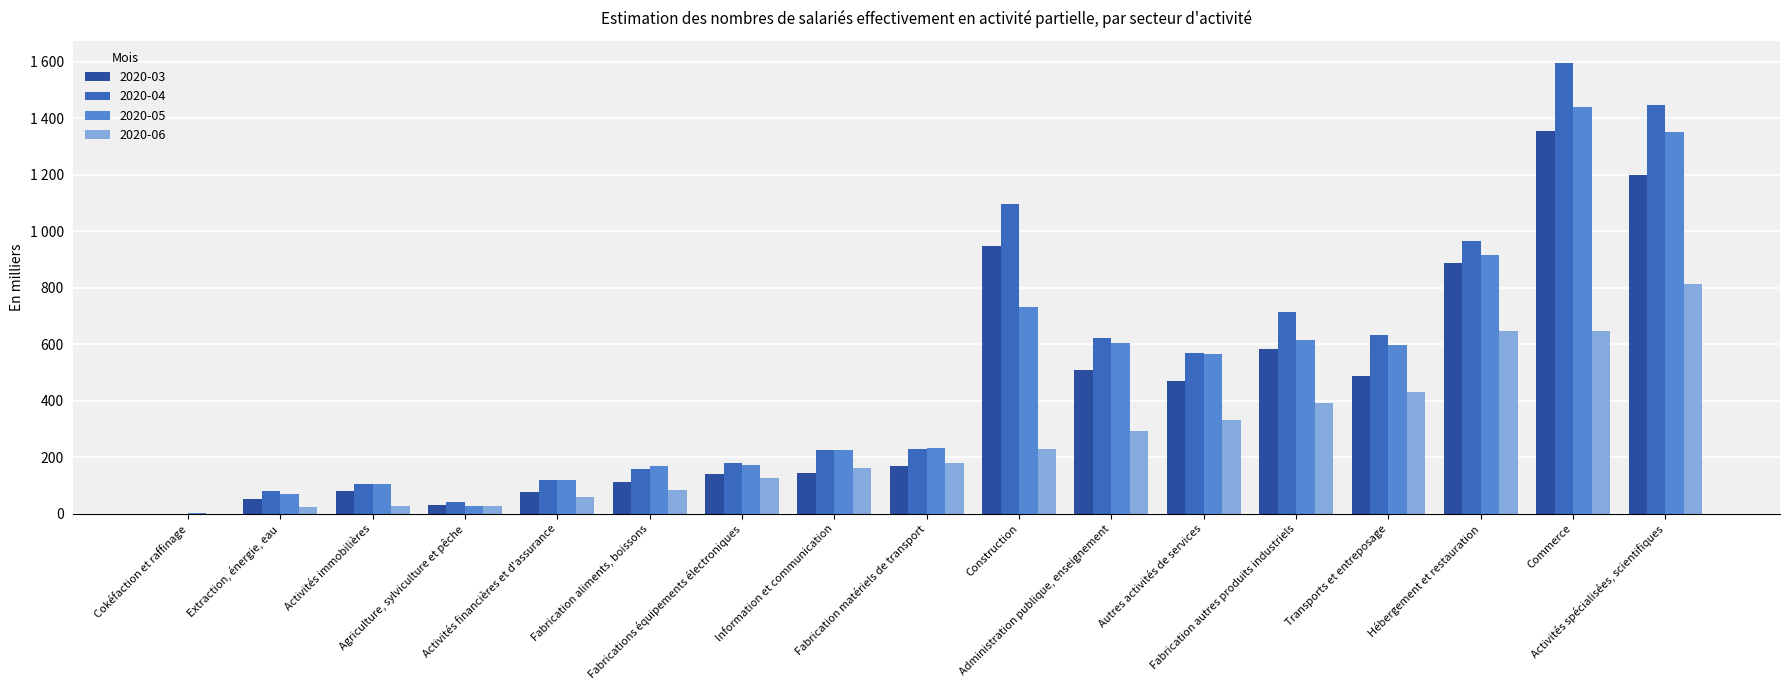

What is the value of the 2020-03 bar at the 2nd from the left?

53.6